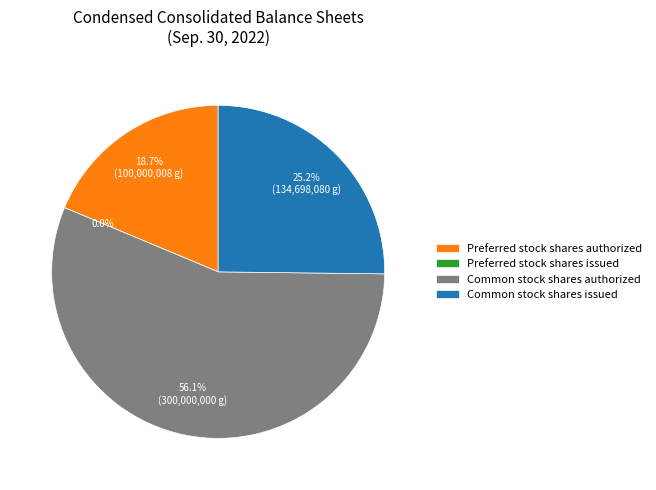

Does any single category account for the majority?

Yes